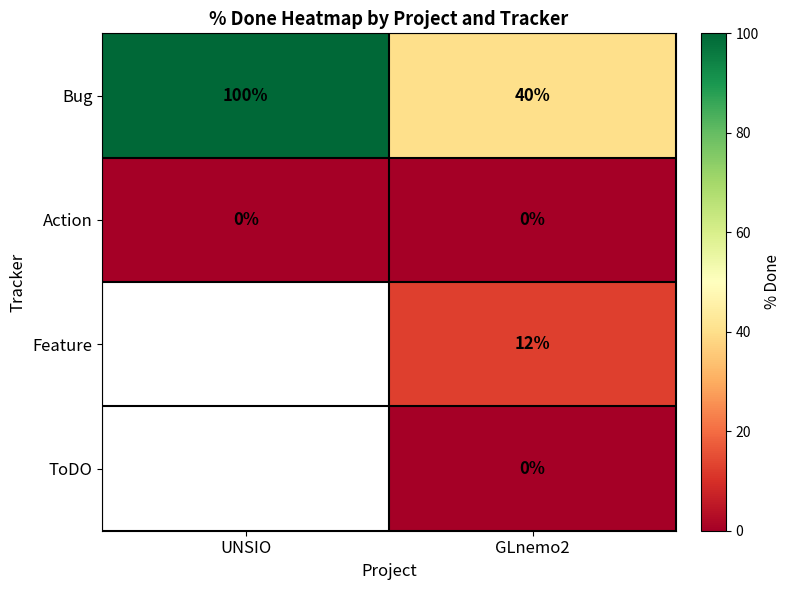

Rank the categories by Bug value from lowest to highest.

GLnemo2, UNSIO